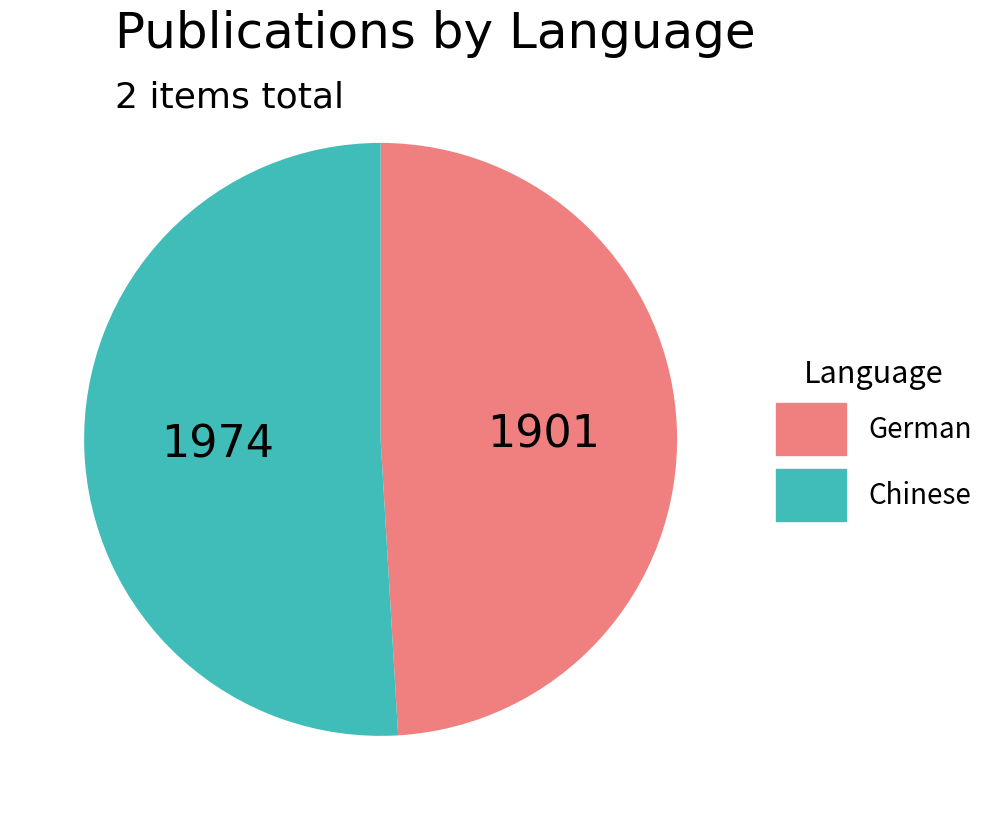

Combined, do Chinese and German account for over 50%?

Yes